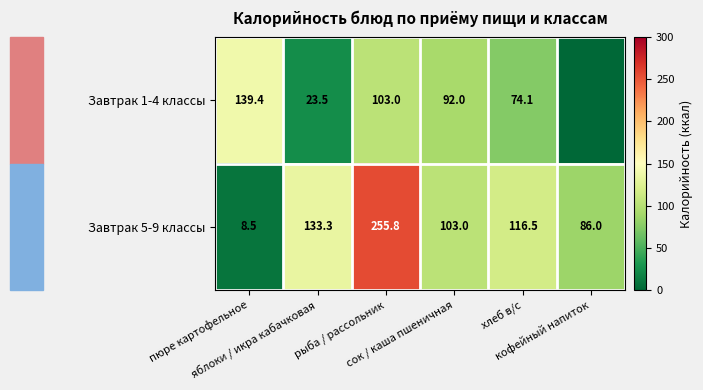

What is the spread (max minus min) of values at яблоки / икра кабачковая?

109.8